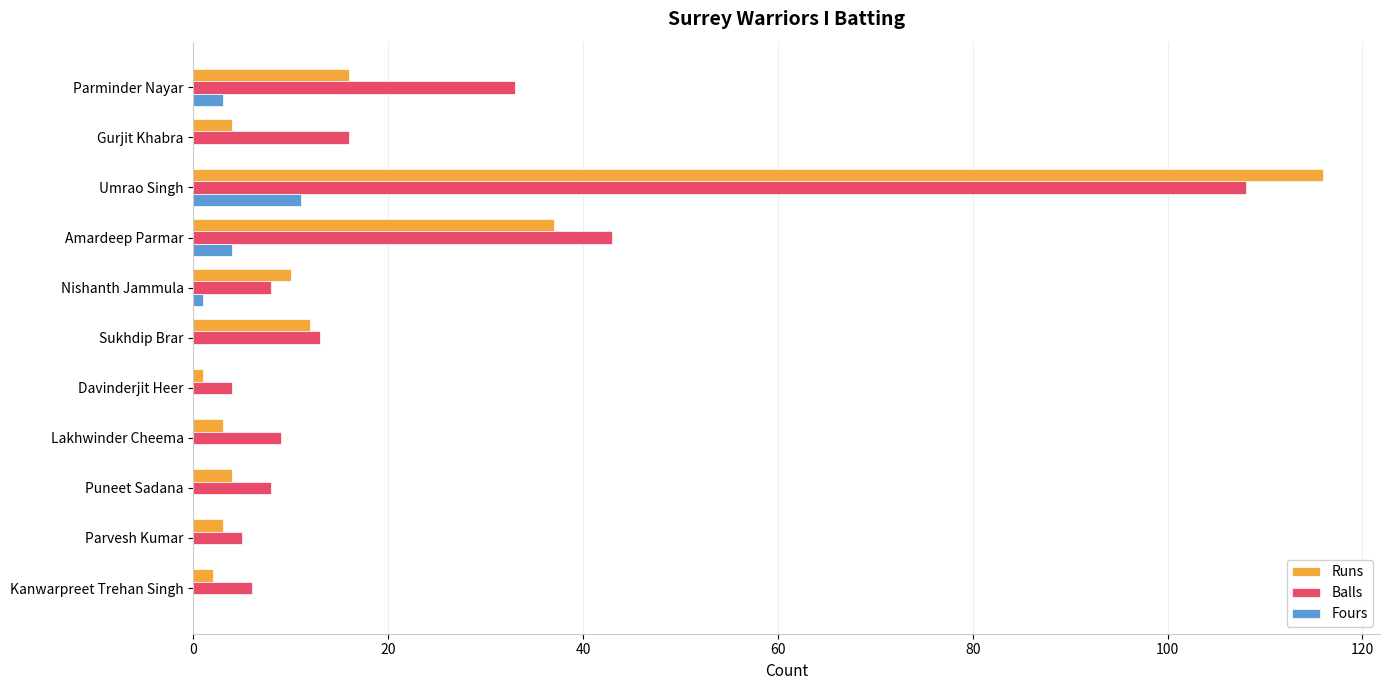

At which label is Balls closest to 56?

Amardeep Parmar